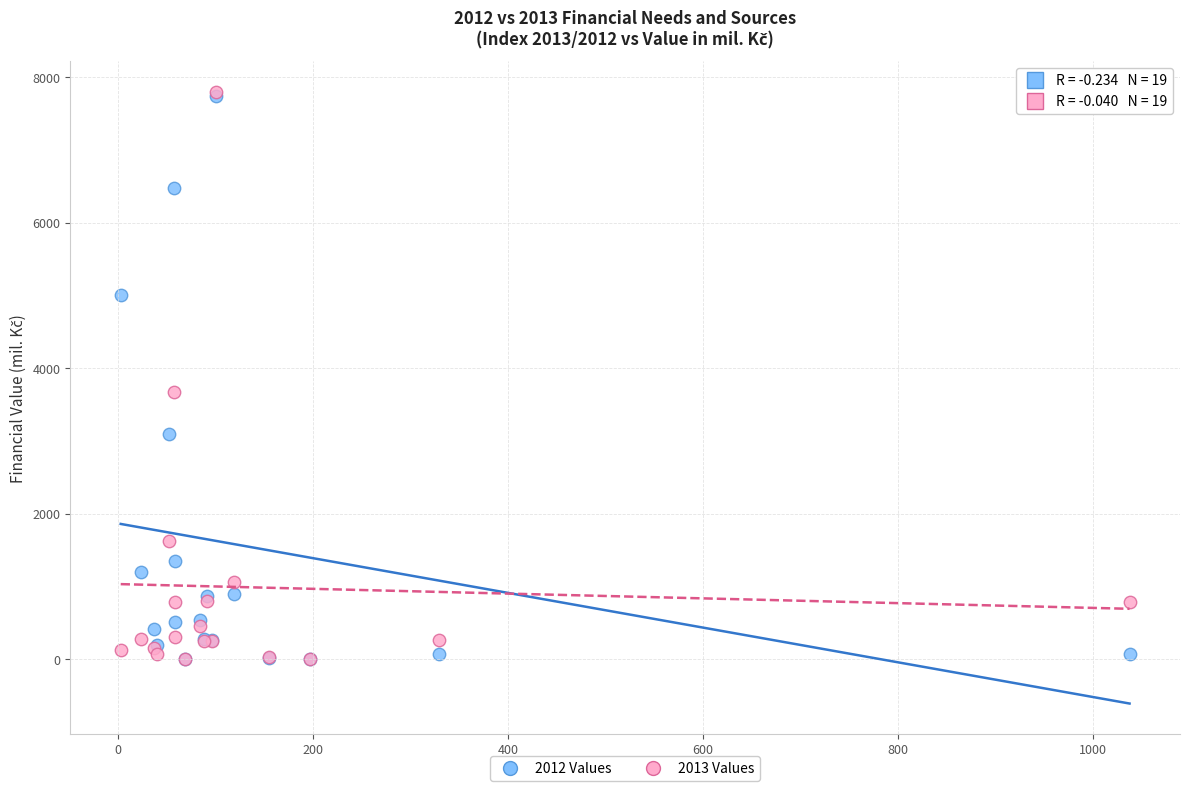

In the 2013 Values series, what Y value is closest to 3899?

3679.8